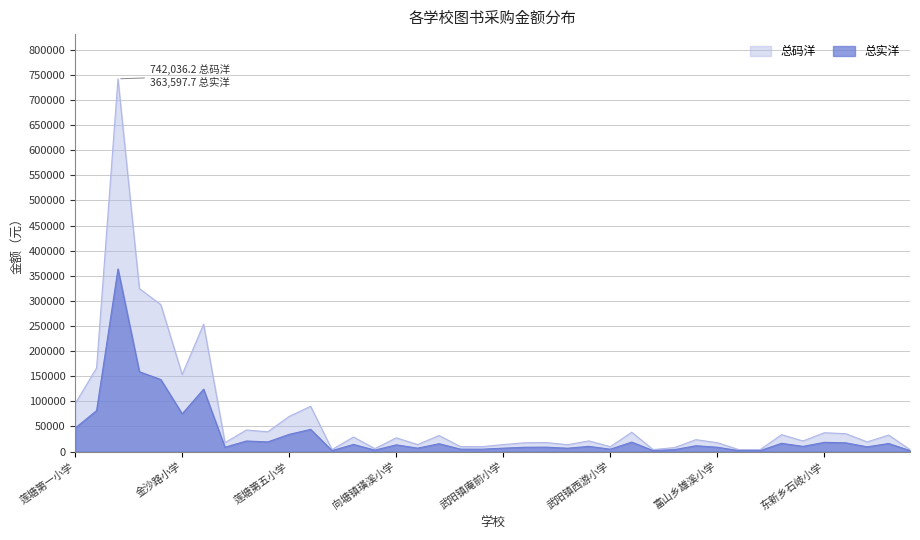

List the series in order of their overall mean, highest first.

总码洋, 总实洋